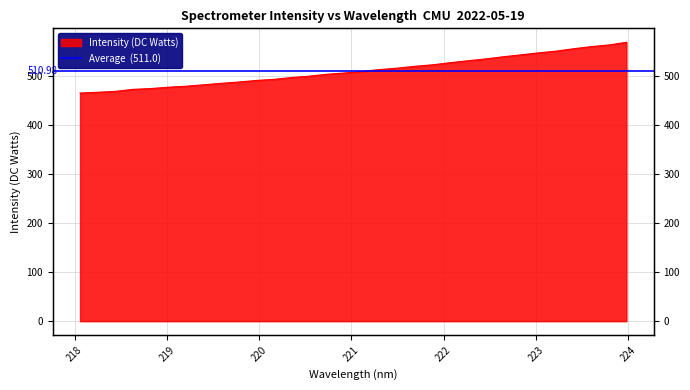

What is the ratio of the value at 218.2508 to the value at 223.7895?

0.8